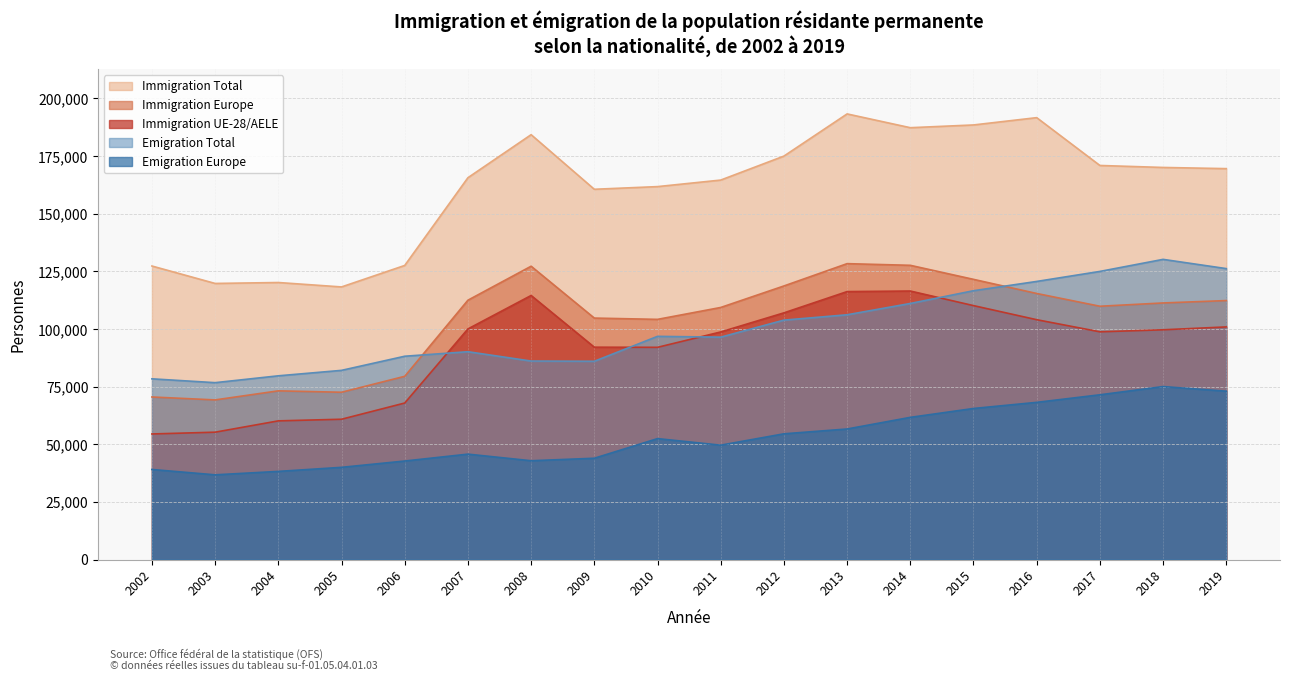

What is the sum of the Emigration Europe values at 2007 and 2018?

120825